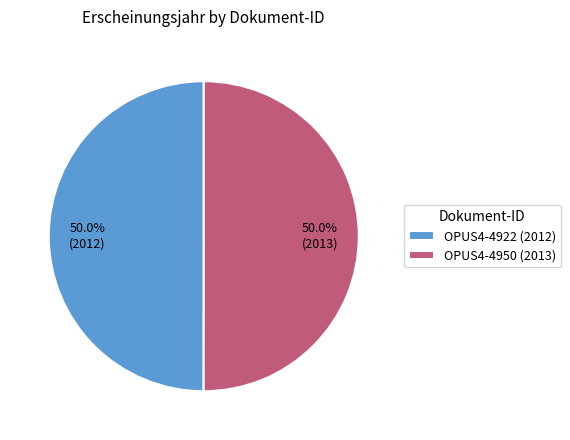

The OPUS4-4950 (2013) slice represents 58% of the pie. True or false?

False